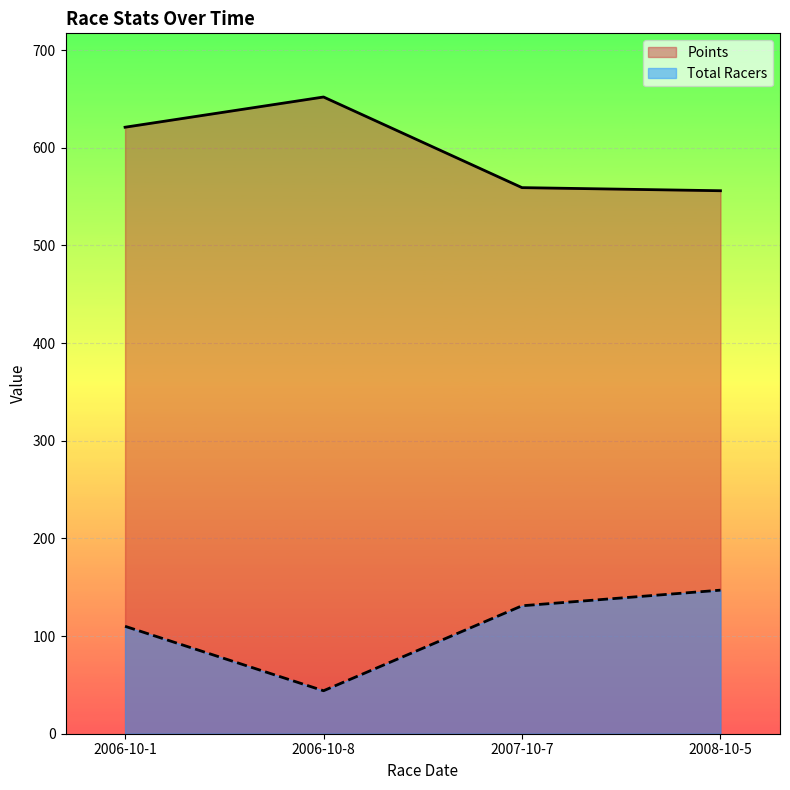

Reading left to right, list all the values displayed in this chart.

Total Racers: 110.0	44.0	131.0	147.0
Points: 621.0	651.9	559.1	556.0